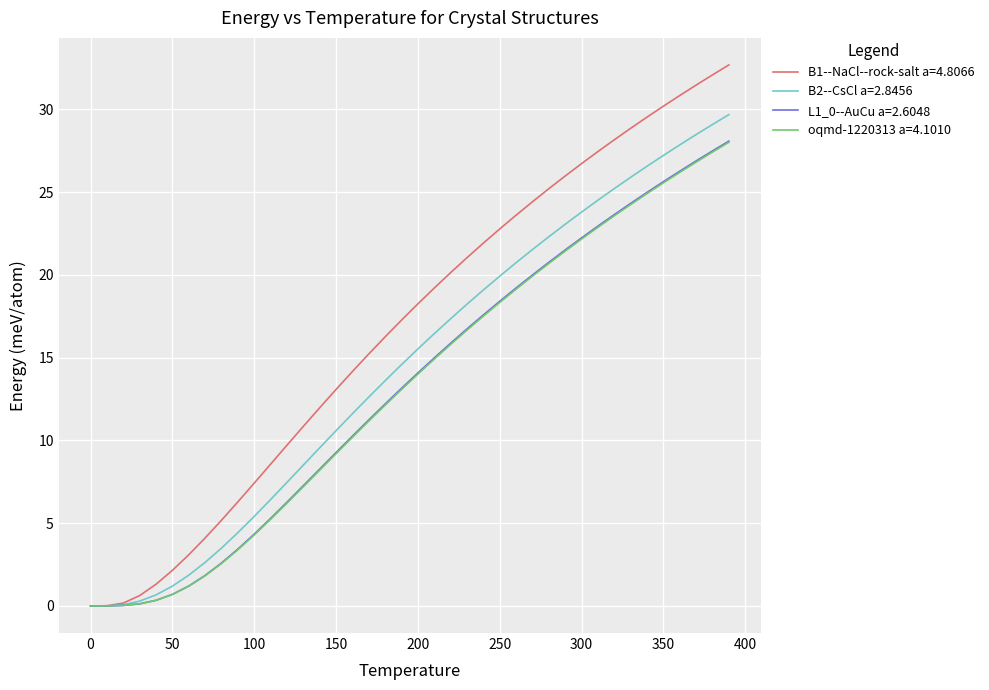

What is the maximum value for L1_0--AuCu a=2.6048?

28.1